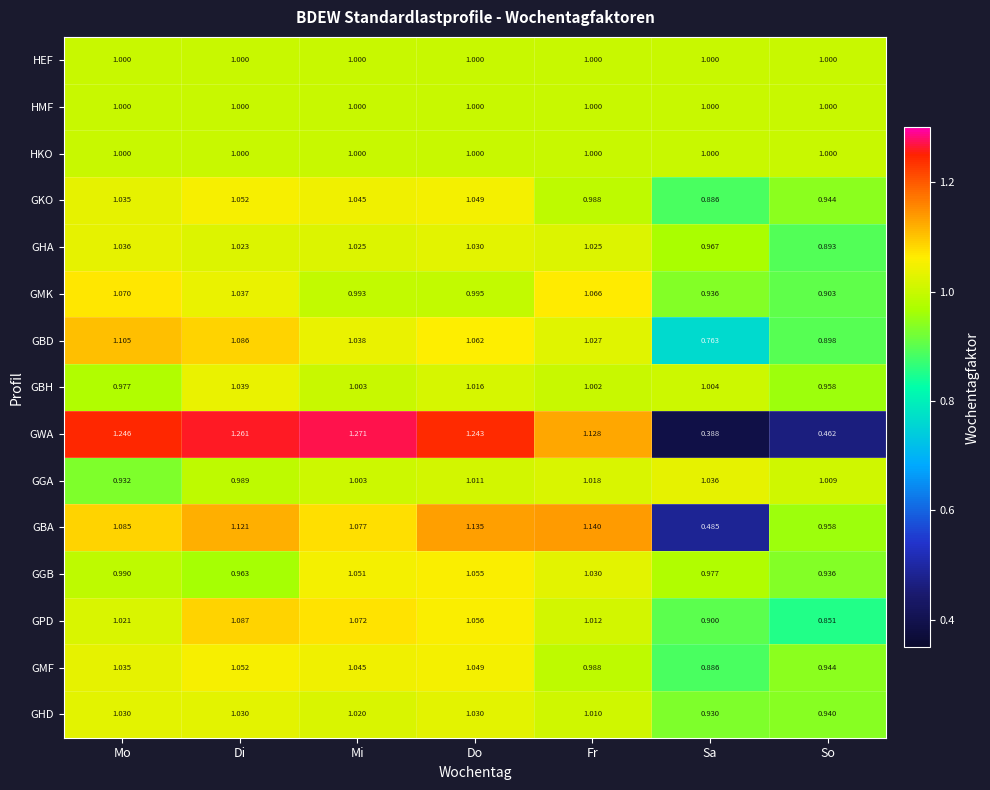

Count the number of data series in this chart.

15